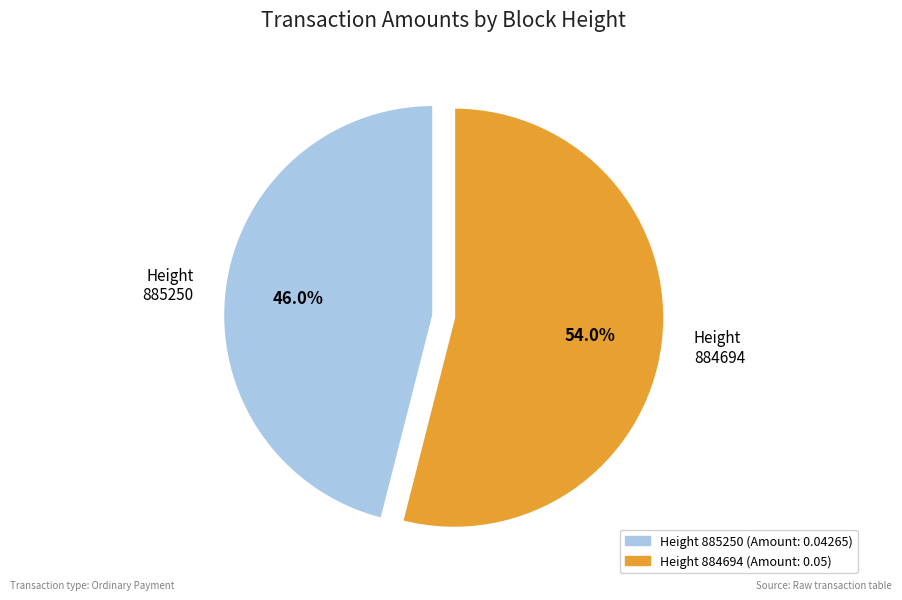

To the nearest percent, what is the average slice percentage?

50%